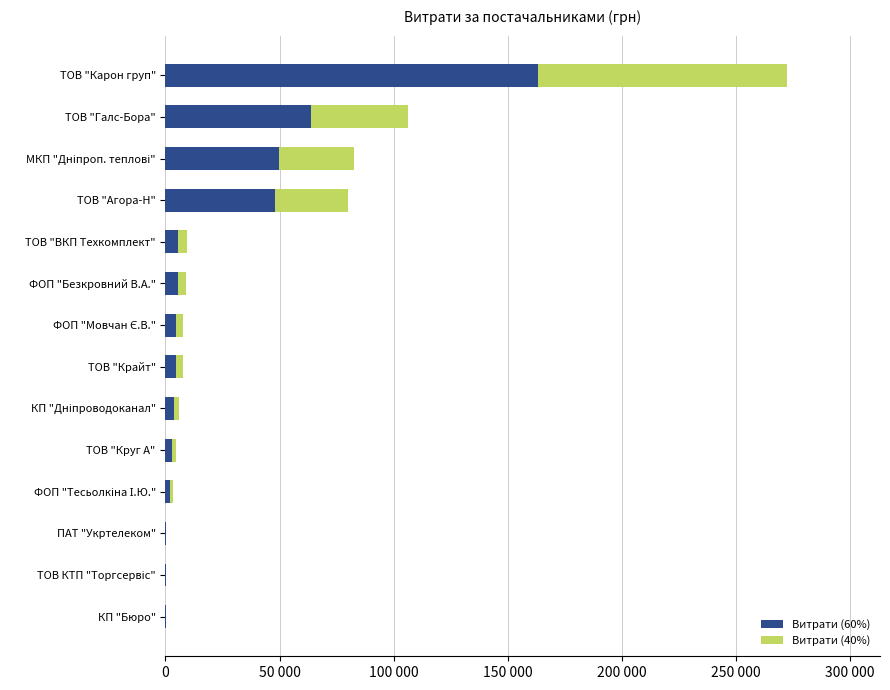

What position from the left is ФОП "Тесьолкіна І.Ю."?

11